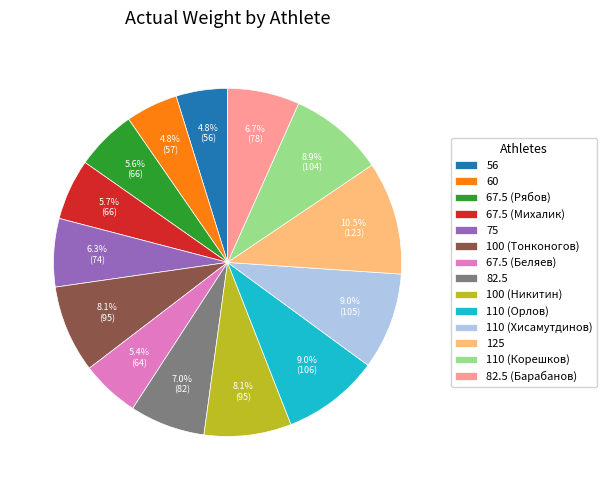

What percentage is NOT represented by 100 (Тонконогов)?

91.9%